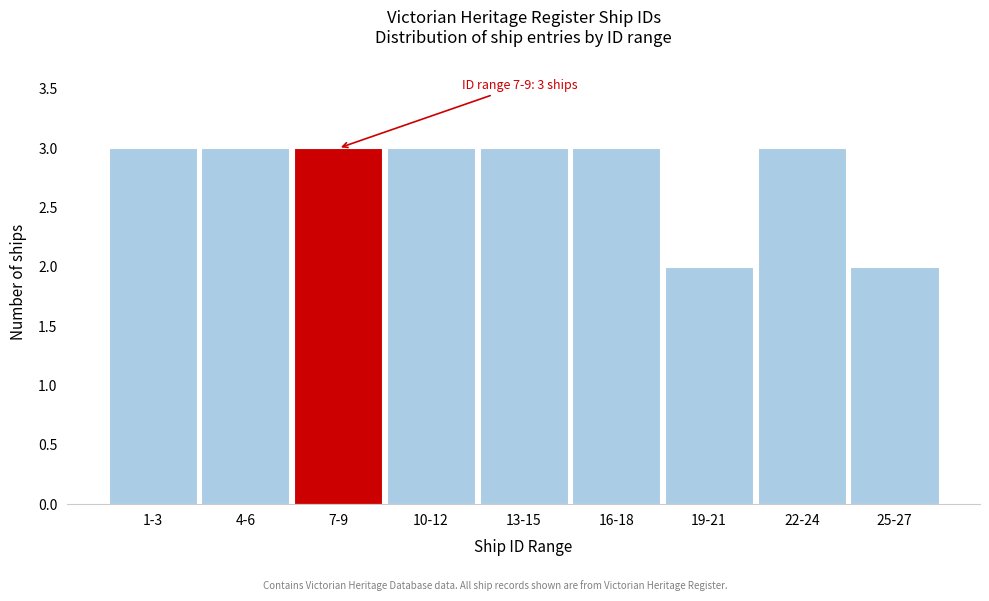

Reading left to right, list all the values displayed in this chart.

3	3	3	3	3	3	2	3	2